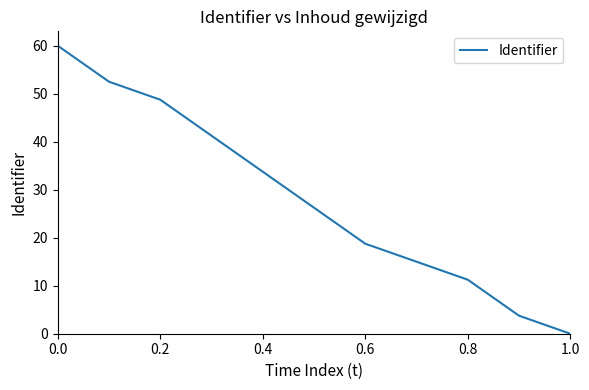

What is the greatest value displayed?

60.0